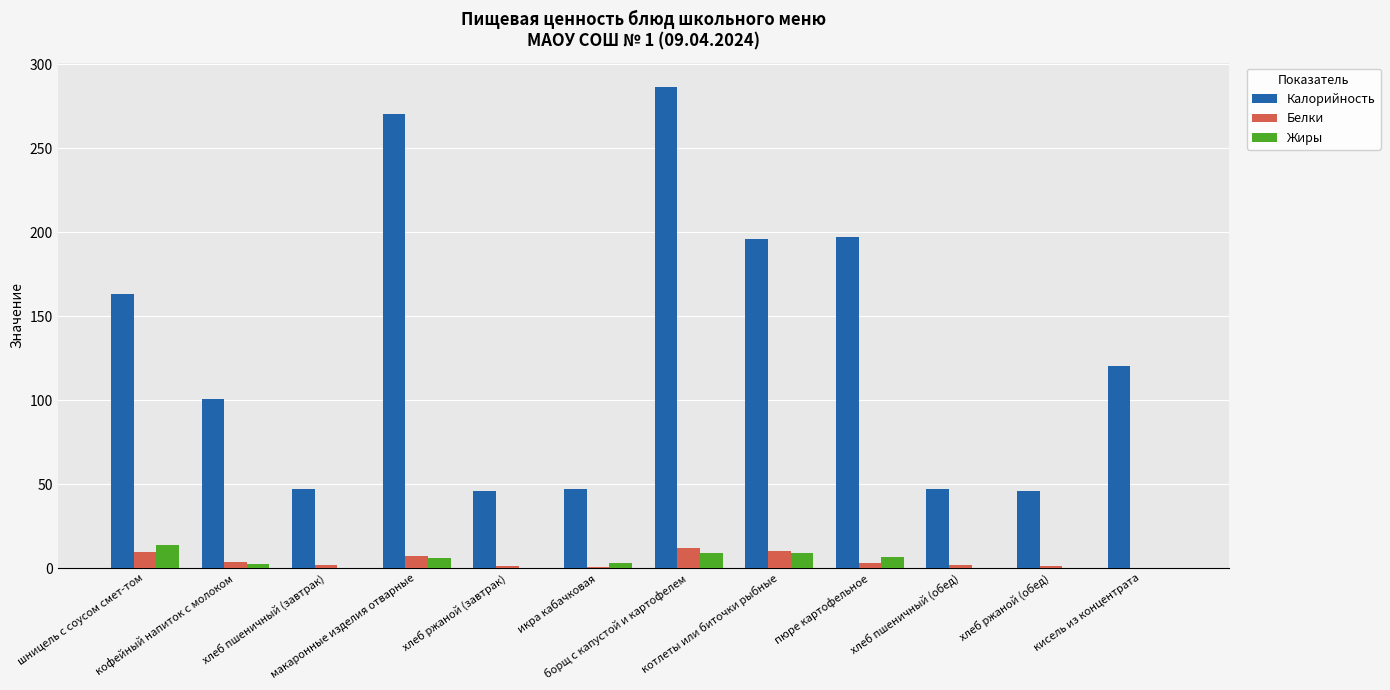

What is the maximum value shown in the chart?

286.5